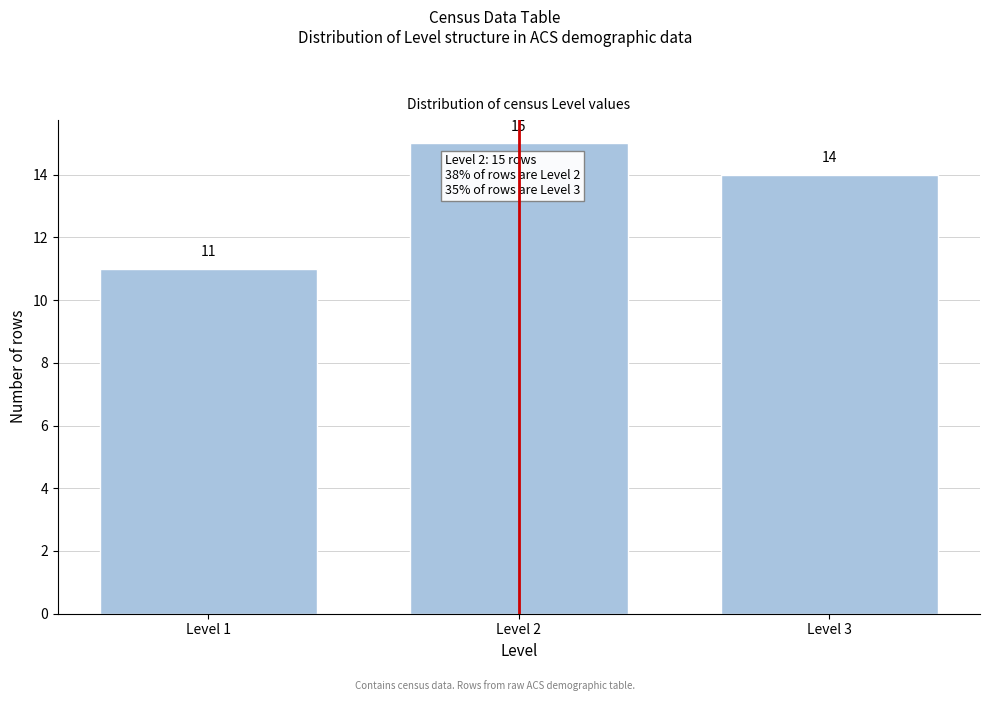

Reading right to left, what are all the values shown in this chart?

Level 3=14	Level 2=15	Level 1=11